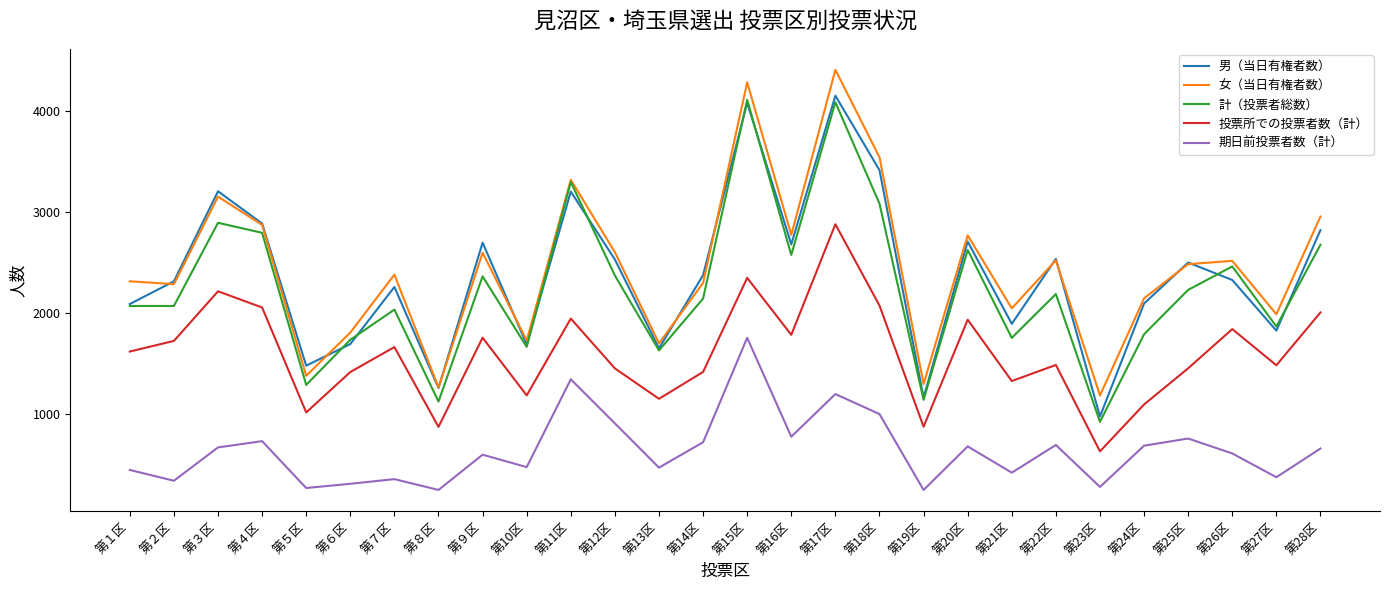

What is the total value across all series at 第21区?

7445